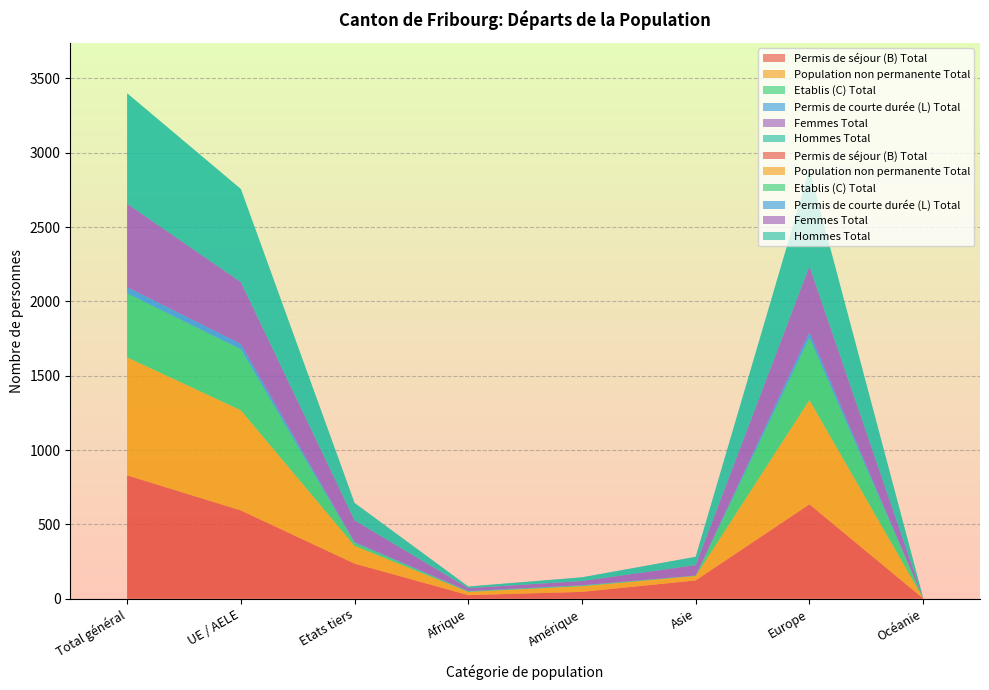

Reading left to right, what are all the values shown in this chart?

Permis de séjour (B) Total: 830	594	236	24	46	123	635	2
Population non permanente Total: 794	674	120	22	38	30	702	2
Etablis (C) Total: 430	410	20	4	5	2	419	0
Permis de courte durée (L) Total: 43	37	6	2	2	1	38	0
Femmes Total: 560	415	145	19	28	70	443	0
Hommes Total: 743	626	117	11	25	56	649	2